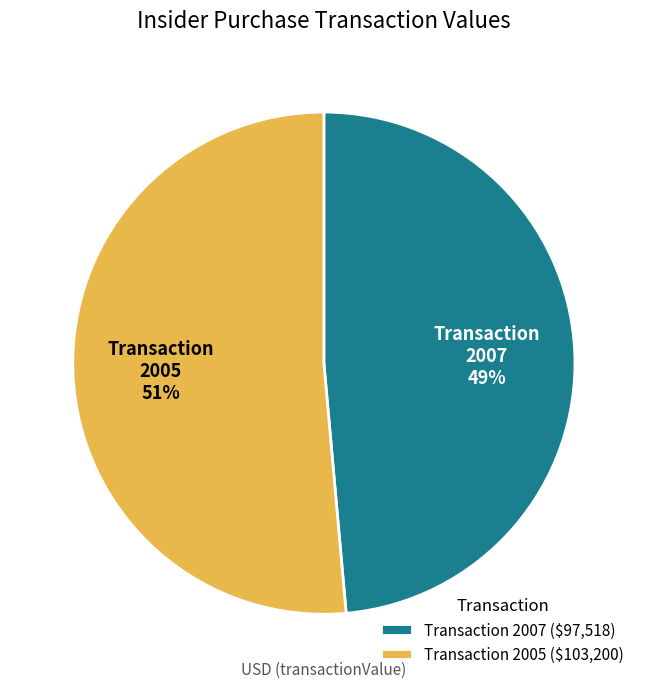

To the nearest percent, what is the average slice percentage?

50%